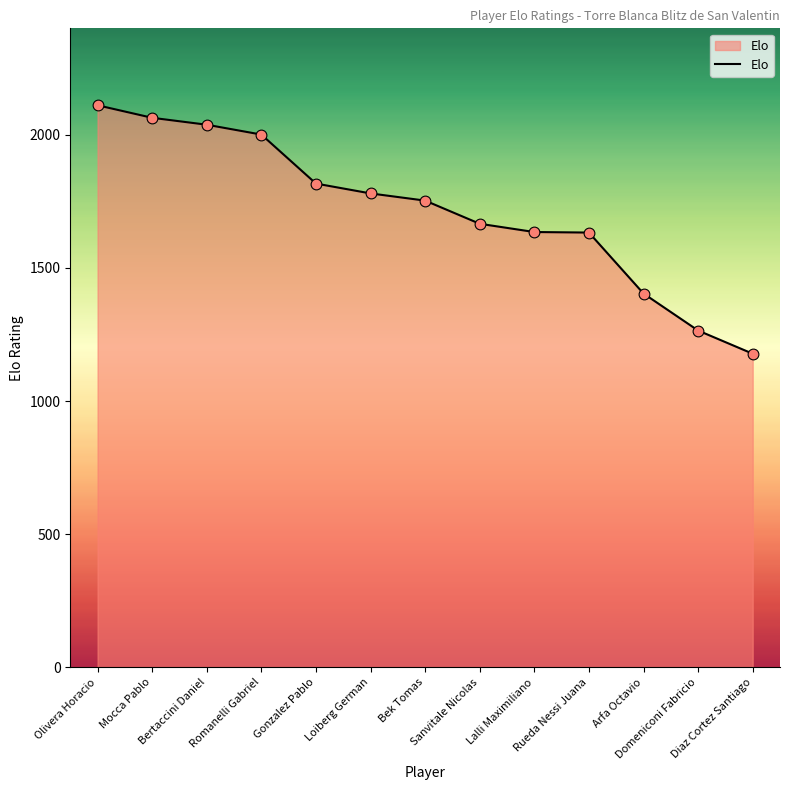

What is the change in value from Mocca Pablo to Loiberg German?

-284